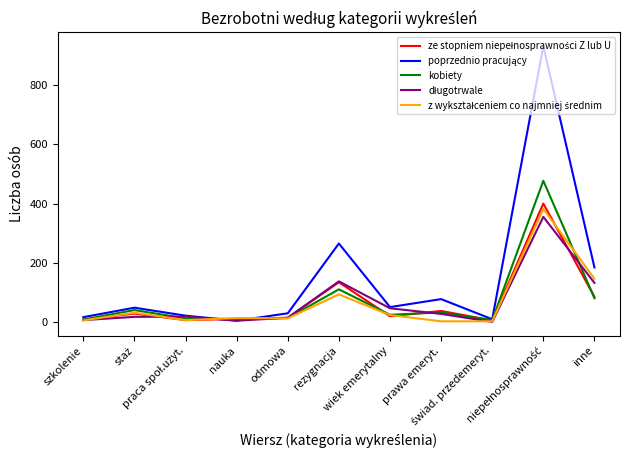

Reading left to right, transcribe all the data shown in this chart.

ze stopniem niepełnosprawności Z lub U: 8	28	6	10	14	134	19	37	5	400	85
poprzednio pracujący: 16	48	21	4	29	265	50	77	9	932	184
kobiety: 8	40	12	9	13	110	24	32	6	477	80
długotrwale: 6	17	18	4	14	137	46	27	0	355	132
z wykształceniem co najmniej średnim: 5	31	6	13	12	93	23	2	2	382	146